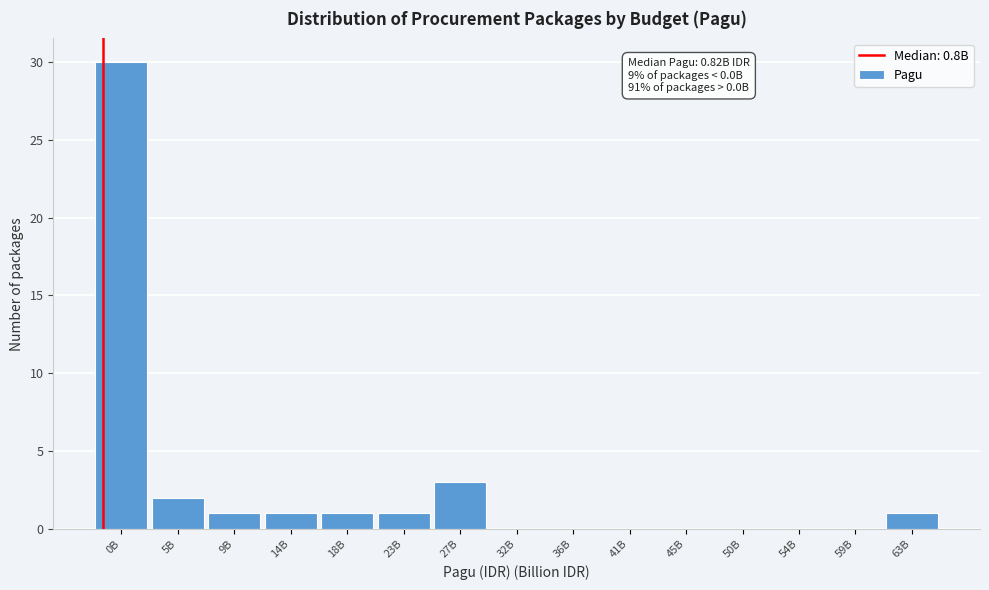

Reading left to right, list all the values displayed in this chart.

0B=30	5B=2	9B=1	14B=1	18B=1	23B=1	27B=3	32B=0	36B=0	41B=0	45B=0	50B=0	54B=0	59B=0	63B=1